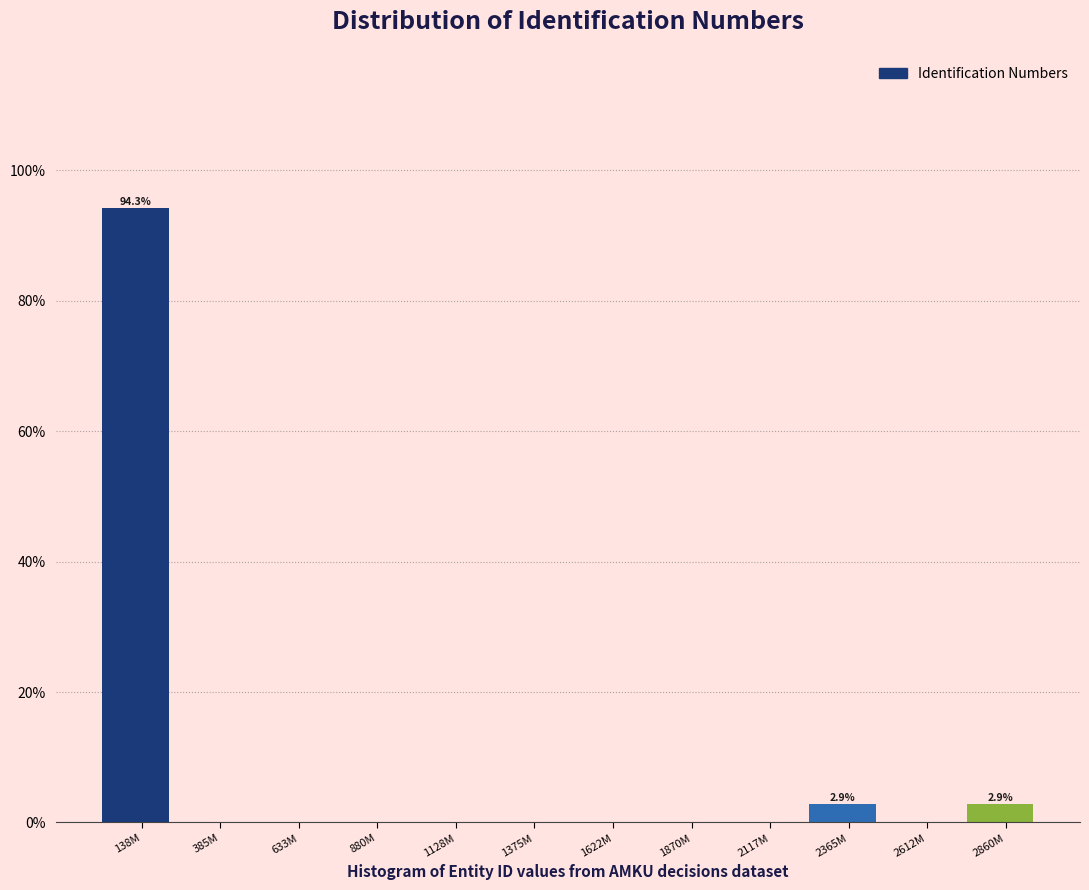

Reading right to left, extract all data points from this chart.

2860M=2.9	2612M=0.0	2365M=2.9	2117M=0.0	1870M=0.0	1622M=0.0	1375M=0.0	1128M=0.0	880M=0.0	633M=0.0	385M=0.0	138M=94.3